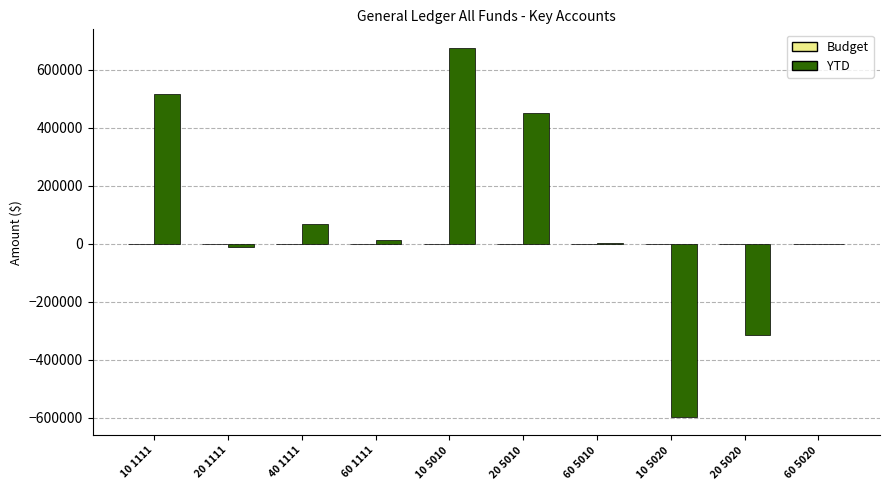

The value at 10 5010 is 674929.1. True or false?

True